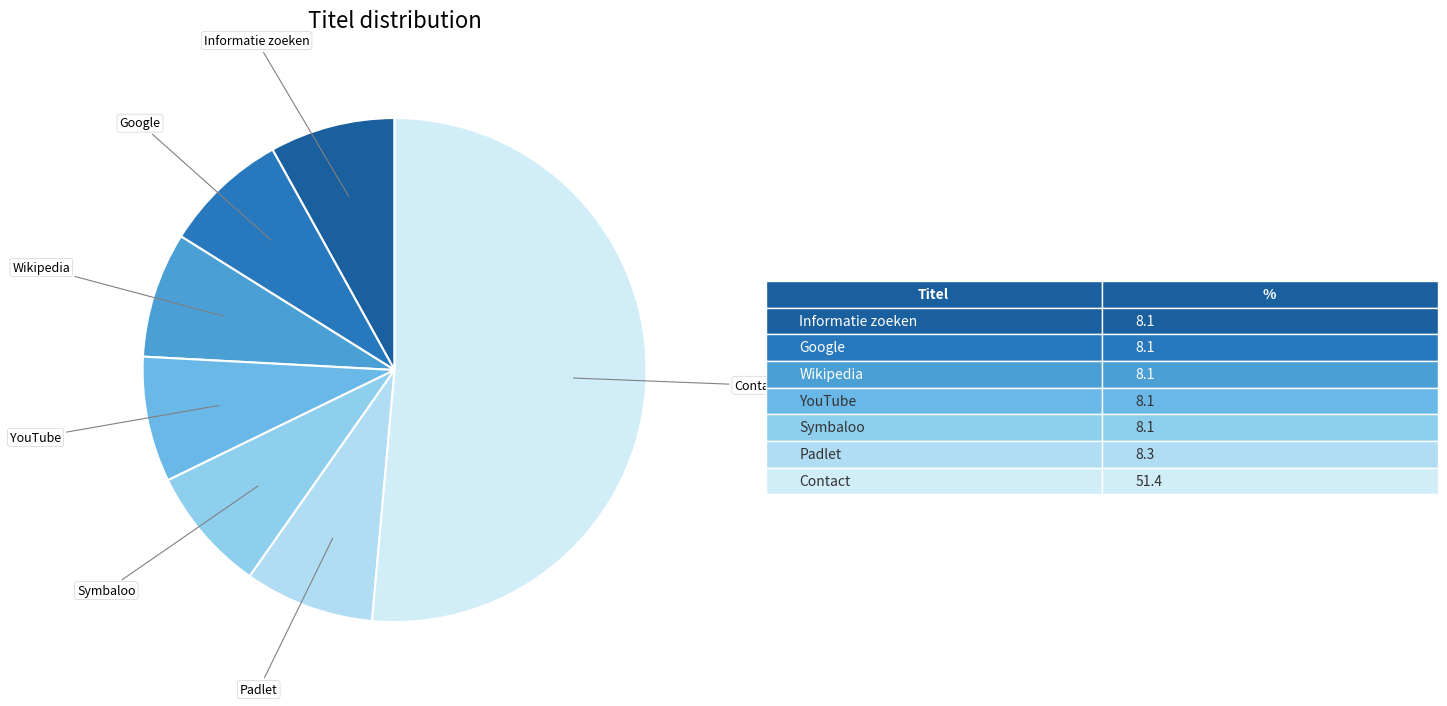

Which slice is the largest?

Contact